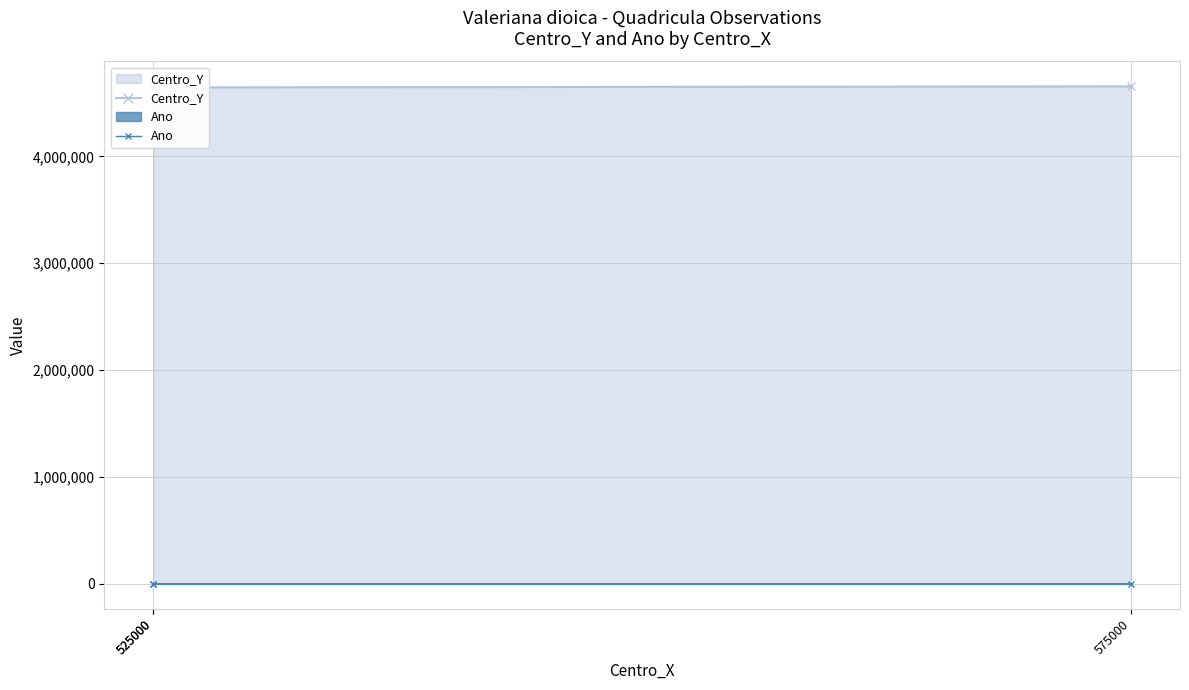

Is it true that Centro_Y equals 4655000 at 575000?

True